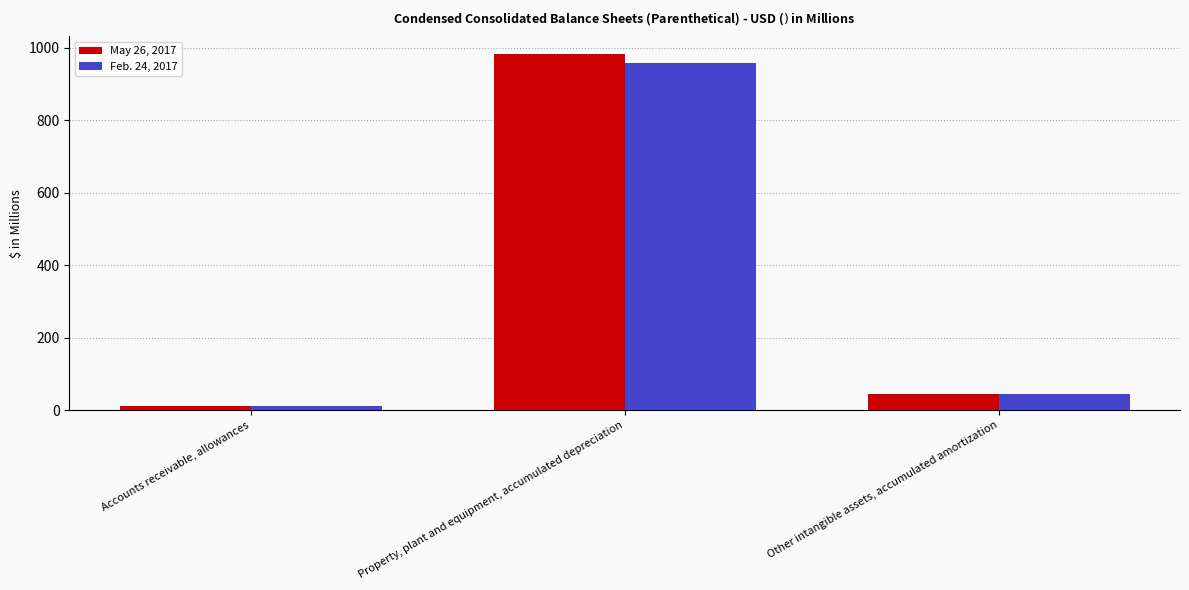

Reading right to left, transcribe all the data shown in this chart.

May 26, 2017: 44.2	982.7	11.5
Feb. 24, 2017: 43.2	959.6	11.2